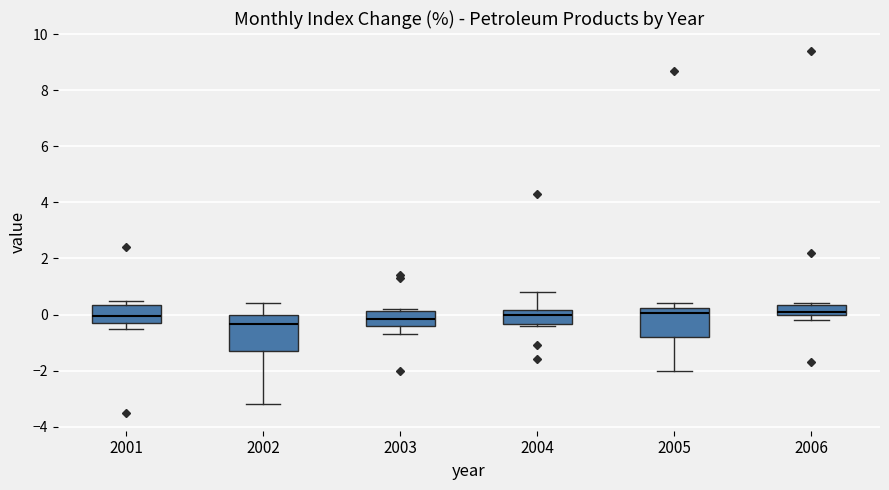

Reading left to right, read every box against the y-axis: the position of its median line, the range the box covers, and the ends of its whiskers. The values are not printed on the chart, so give them approximately, as read against the axis.

2001: median 0.0, box -0.2 to 0.4, whiskers -0.4 to 0.6
2002: median -0.4, box -1.2 to 0.0, whiskers -3.2 to 0.4
2003: median -0.2, box -0.4 to 0.2, whiskers -0.6 to 0.2 (just above the box's upper edge)
2004: median 0.0, box -0.4 to 0.2, whiskers -0.4 (just below the box's lower edge) to 0.8
2005: median 0.0, box -0.8 to 0.2, whiskers -2.0 to 0.4
2006: median 0.2, box 0.0 to 0.4, whiskers -0.2 to 0.4 (just above the box's upper edge)